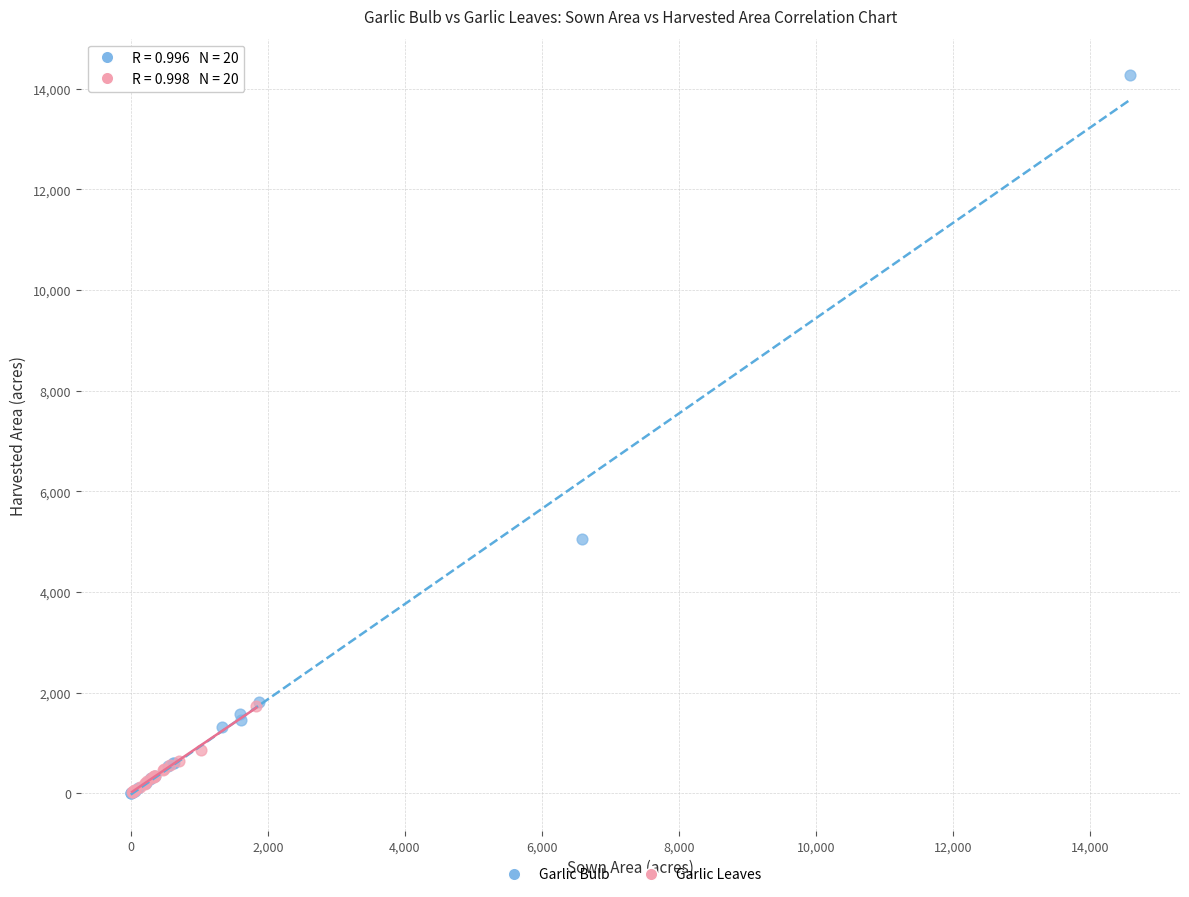

Which series has the widest spread of Y values?

Garlic Bulb